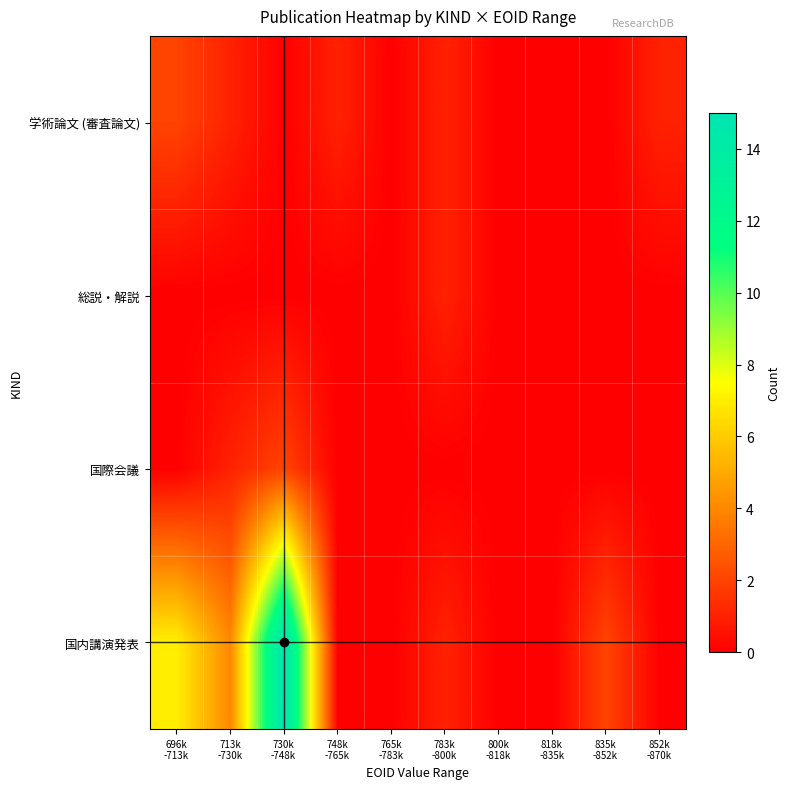

Reading left to right, transcribe all the data shown in this chart.

学術論文 (審査論文): 696k
-713k=2	713k
-730k=1	730k
-748k=0	748k
-765k=1	765k
-783k=0	783k
-800k=1	800k
-818k=0	818k
-835k=0	835k
-852k=0	852k
-870k=1
総説・解説: 696k
-713k=0	713k
-730k=0	730k
-748k=0	748k
-765k=0	765k
-783k=0	783k
-800k=1	800k
-818k=0	818k
-835k=0	835k
-852k=0	852k
-870k=0
国際会議: 696k
-713k=0	713k
-730k=1	730k
-748k=2	748k
-765k=0	765k
-783k=0	783k
-800k=0	800k
-818k=0	818k
-835k=0	835k
-852k=0	852k
-870k=0
国内講演発表: 696k
-713k=7	713k
-730k=4	730k
-748k=15	748k
-765k=0	765k
-783k=0	783k
-800k=1	800k
-818k=0	818k
-835k=0	835k
-852k=2	852k
-870k=0